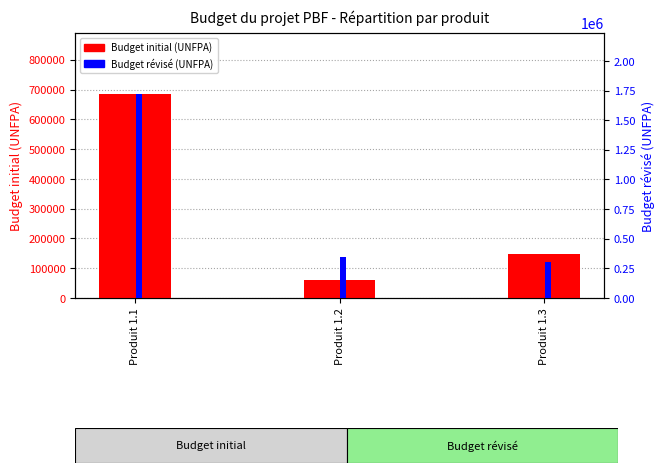

Between Produit 1.2 and Produit 1.3, which is larger?

Produit 1.3